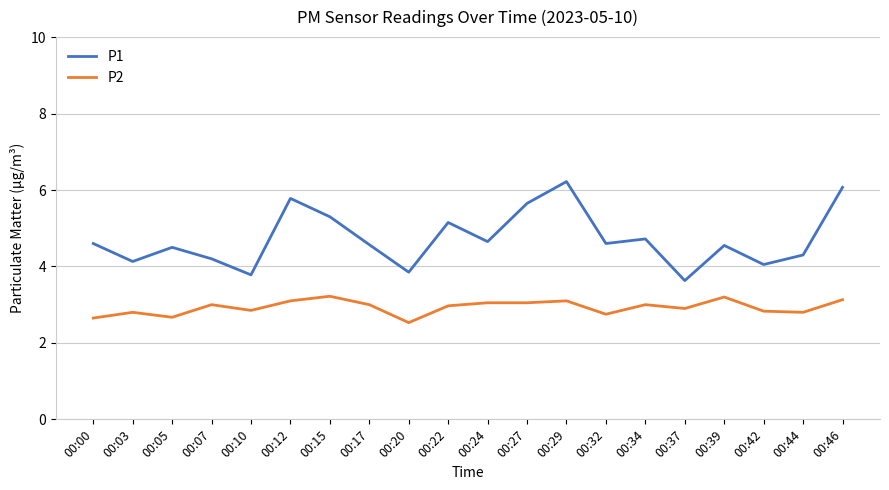

Between 00:37 and 00:42, which series saw the biggest shift?

P1